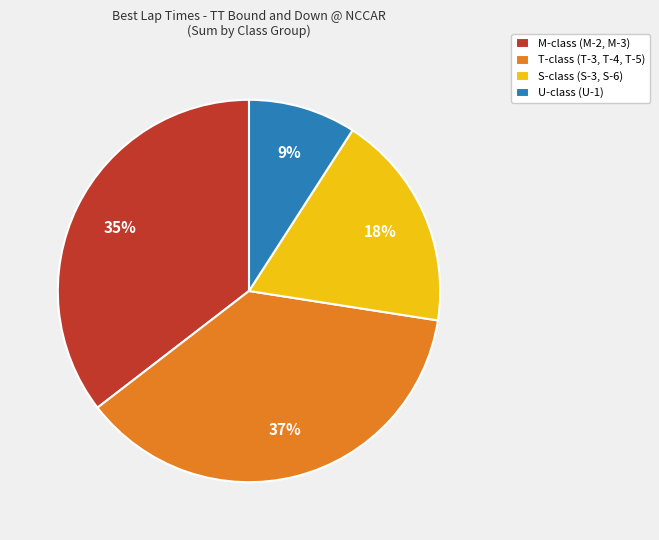

Which slice is the smallest?

U-class (U-1)